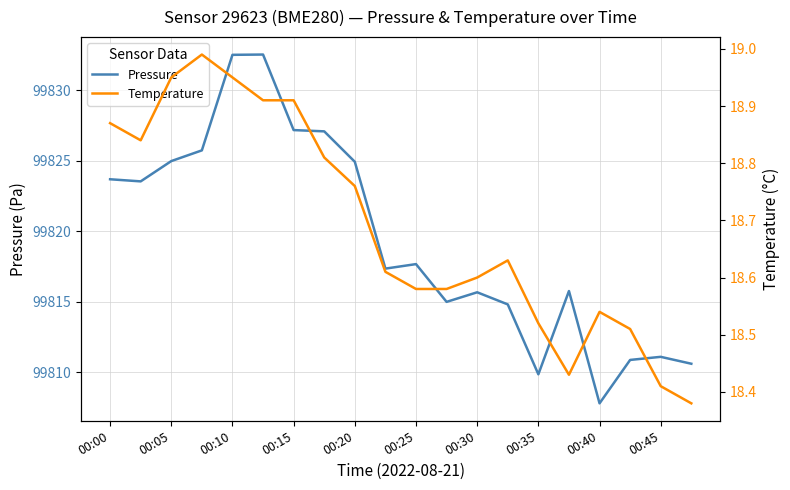

True or false: Temperature and Pressure intersect in this chart.

False